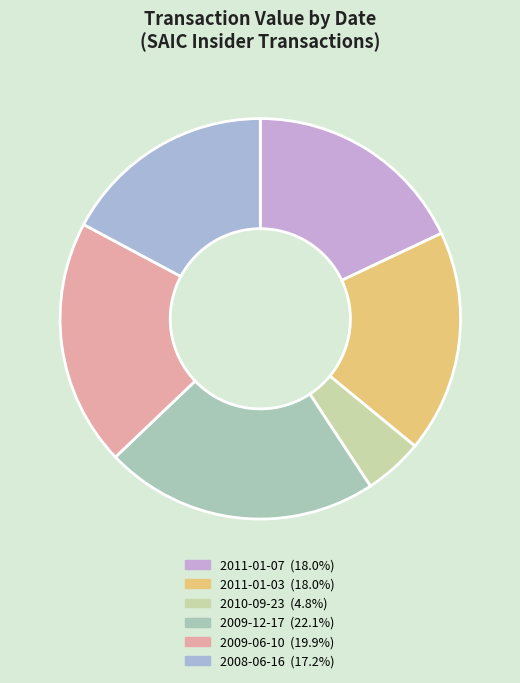

What is the ratio of the value at 2010-09-23 to the value at 2009-12-17?

0.2